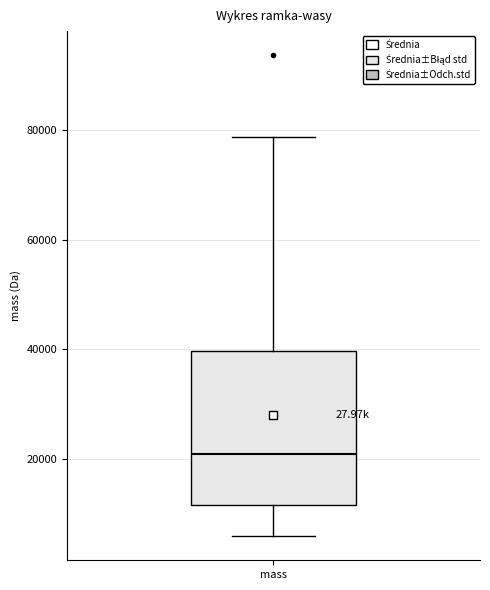

Read this box plot against the y-axis: the position of the median line, the range covered by the box, and the ends of both whiskers. The values are not printed on the chart, so give them approximately, as read against the axis.

median 20000, box 12000 to 40000, whiskers 6000 to 78000